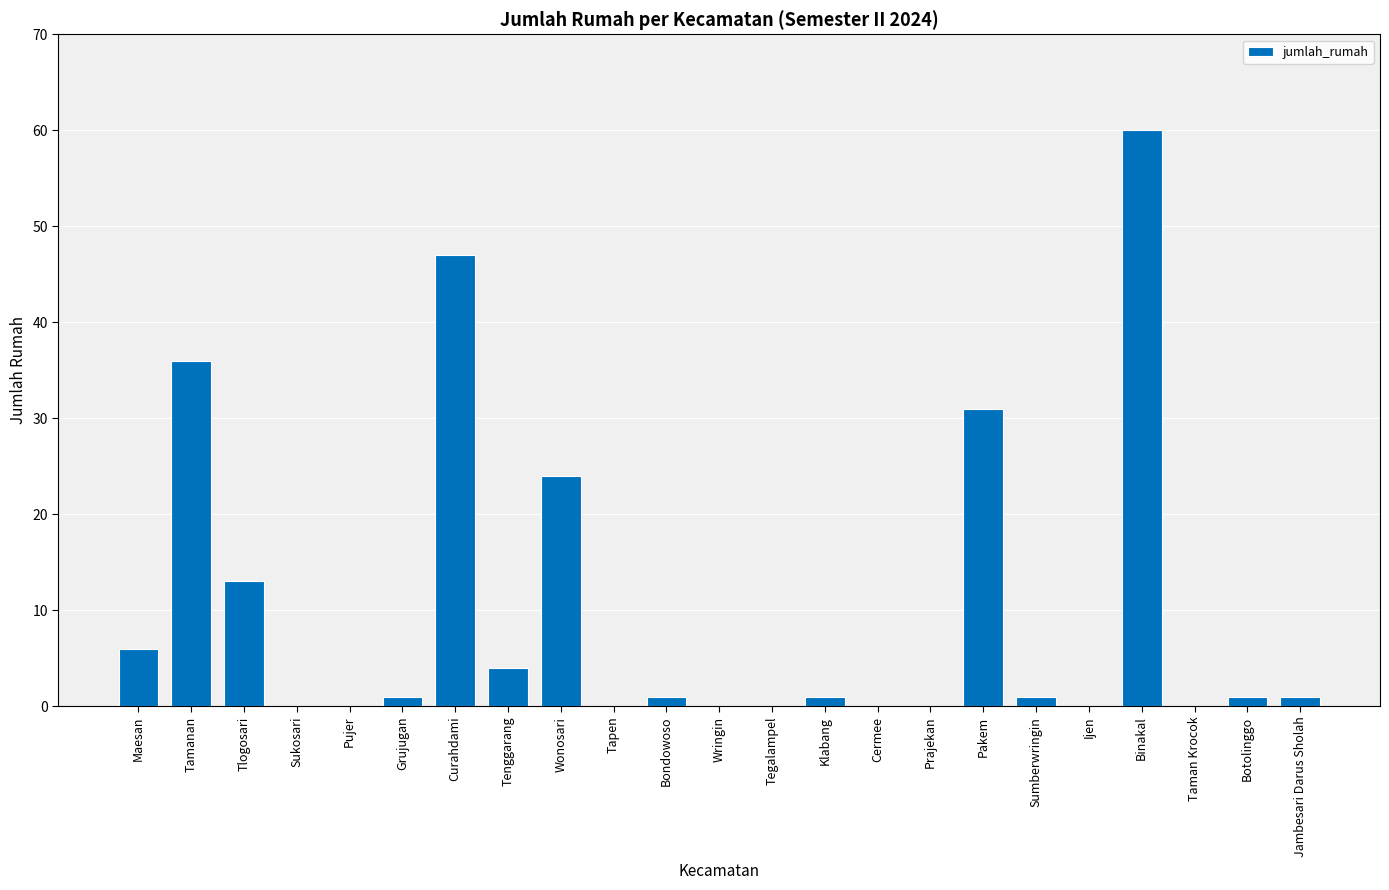

Reading left to right, list all the values displayed in this chart.

Maesan=6	Tamanan=36	Tlogosari=13	Sukosari=0	Pujer=0	Grujugan=1	Curahdami=47	Tenggarang=4	Wonosari=24	Tapen=0	Bondowoso=1	Wringin=0	Tegalampel=0	Klabang=1	Cermee=0	Prajekan=0	Pakem=31	Sumberwringin=1	Ijen=0	Binakal=60	Taman Krocok=0	Botolinggo=1	Jambesari Darus Sholah=1